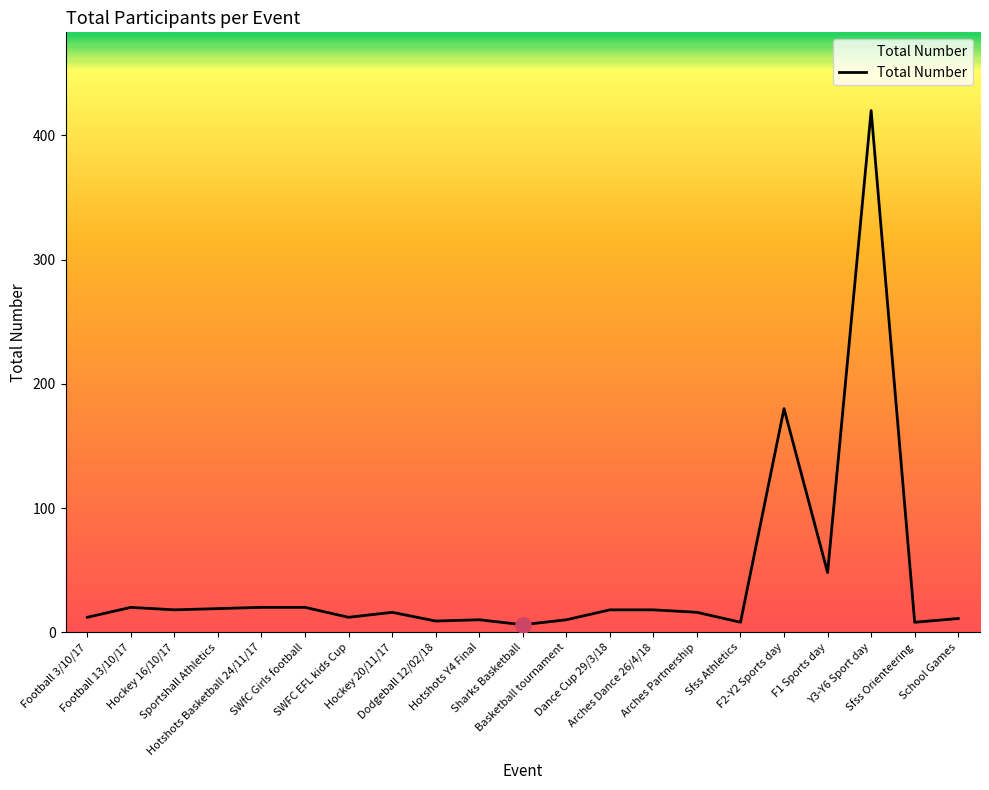

Approximately how many times larger is the value at Football 13/10/17 compared to Sfss Orienteering?

2.5